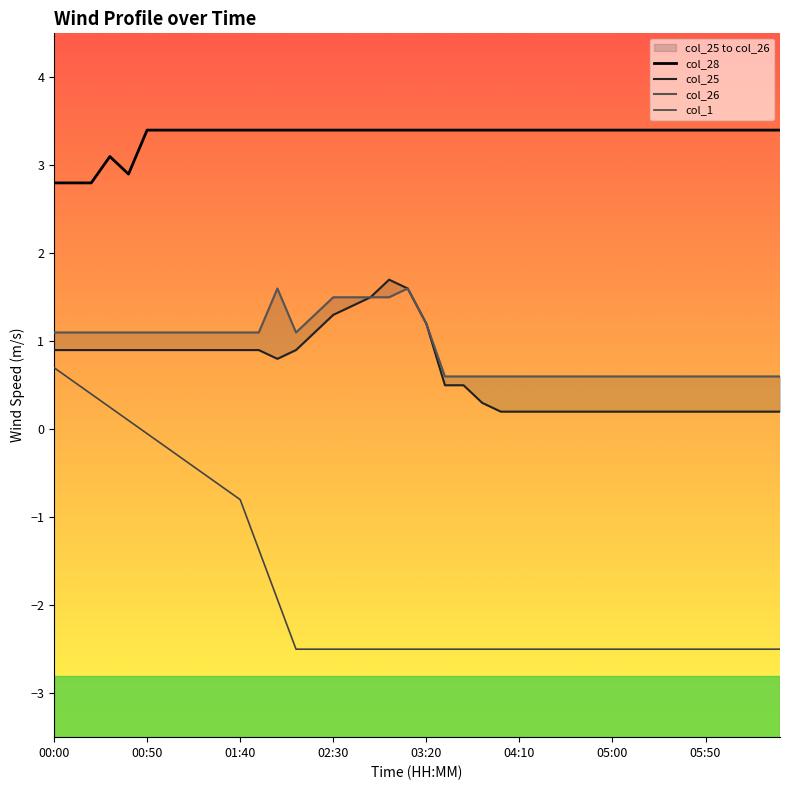

Which series has the largest total across all categories?

col_28